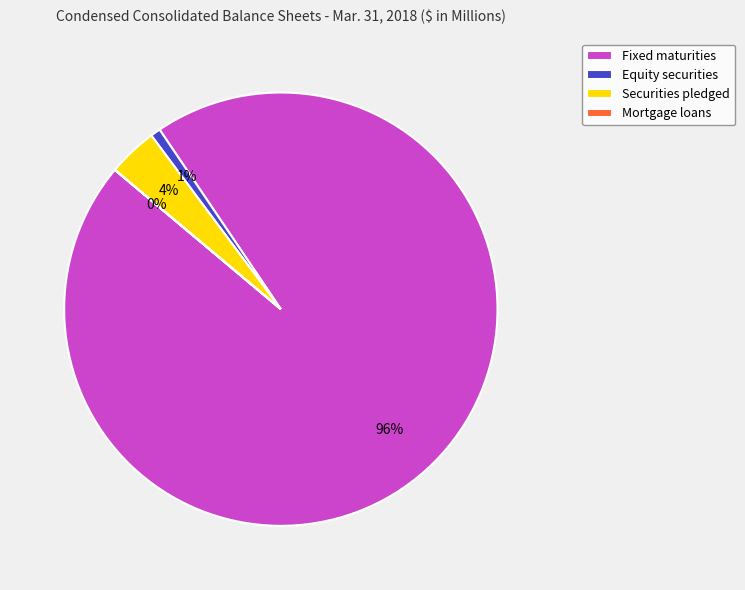

To the nearest percent, what is the average slice percentage?

25%